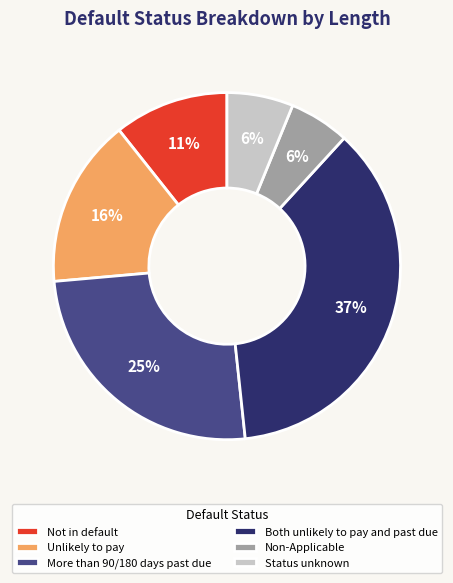

Approximately how many times larger is the value at Status unknown compared to Both unlikely to pay and past due?

0.2